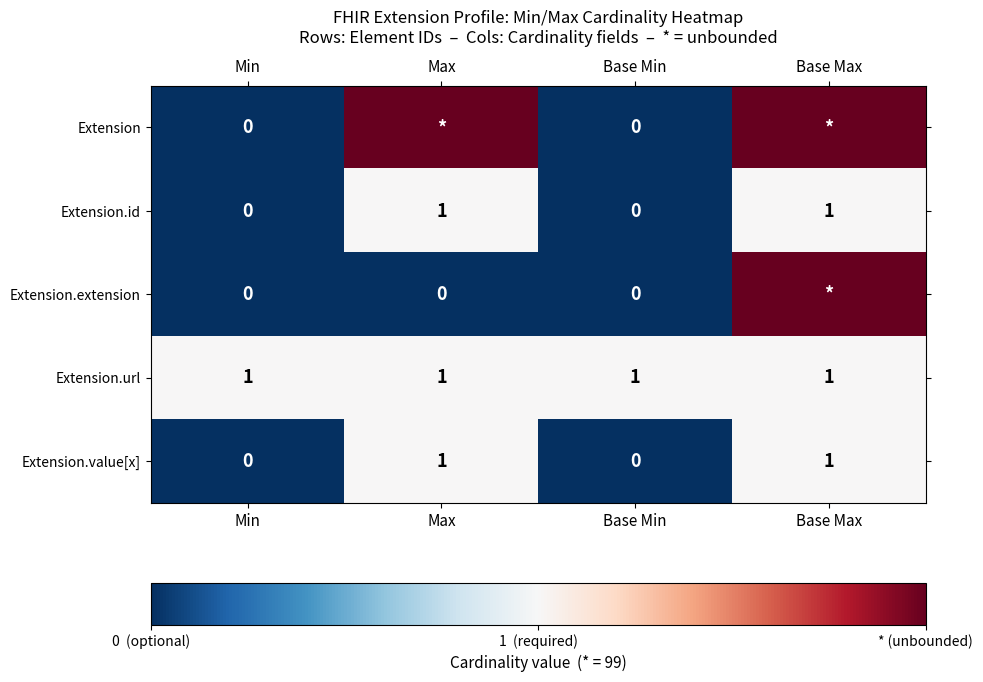

The value of Extension.id at Max is 1. True or false?

True